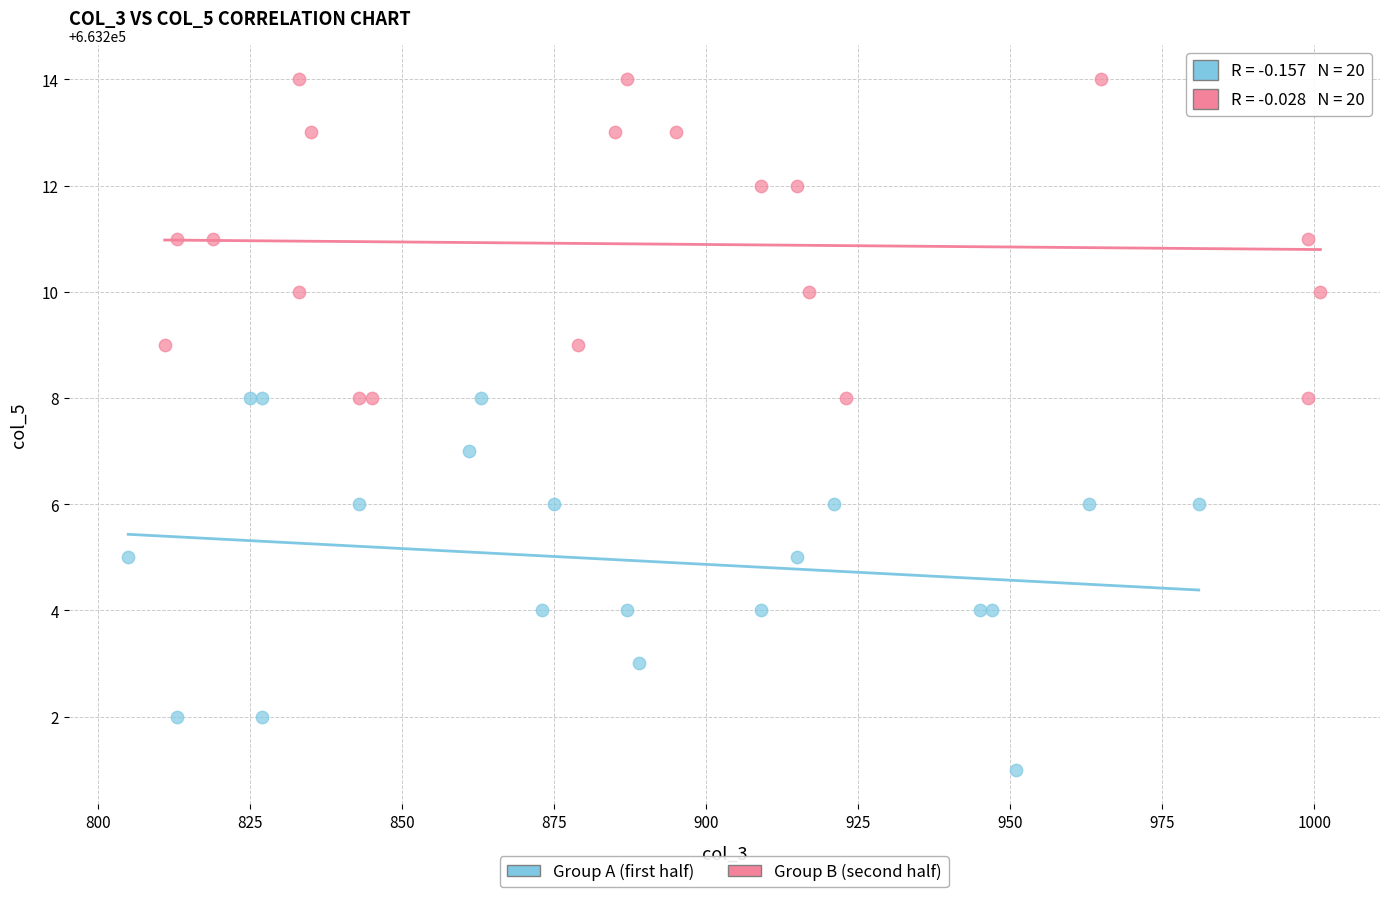

What are all the series names shown in the legend?

Group A (first half), Group B (second half)